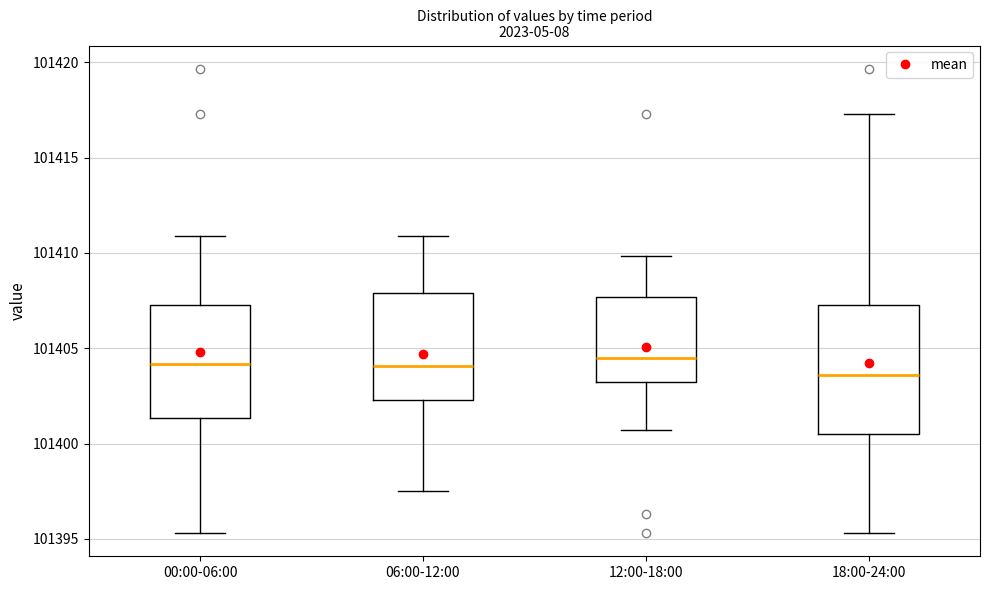

Reading left to right, transcribe this box plot: for each box, give where its median line is, the range the box spans, and where its two whiskers end, as read against the y-axis. The values are not printed on the chart, so give them approximately, as read against the axis.

00:00-06:00: median 101404.0, box 101401.5 to 101407.5, whiskers 101395.5 to 101411.0
06:00-12:00: median 101404.0, box 101402.5 to 101408.0, whiskers 101397.5 to 101411.0
12:00-18:00: median 101404.5, box 101403.0 to 101407.5, whiskers 101400.5 to 101410.0
18:00-24:00: median 101403.5, box 101400.5 to 101407.5, whiskers 101395.5 to 101417.5